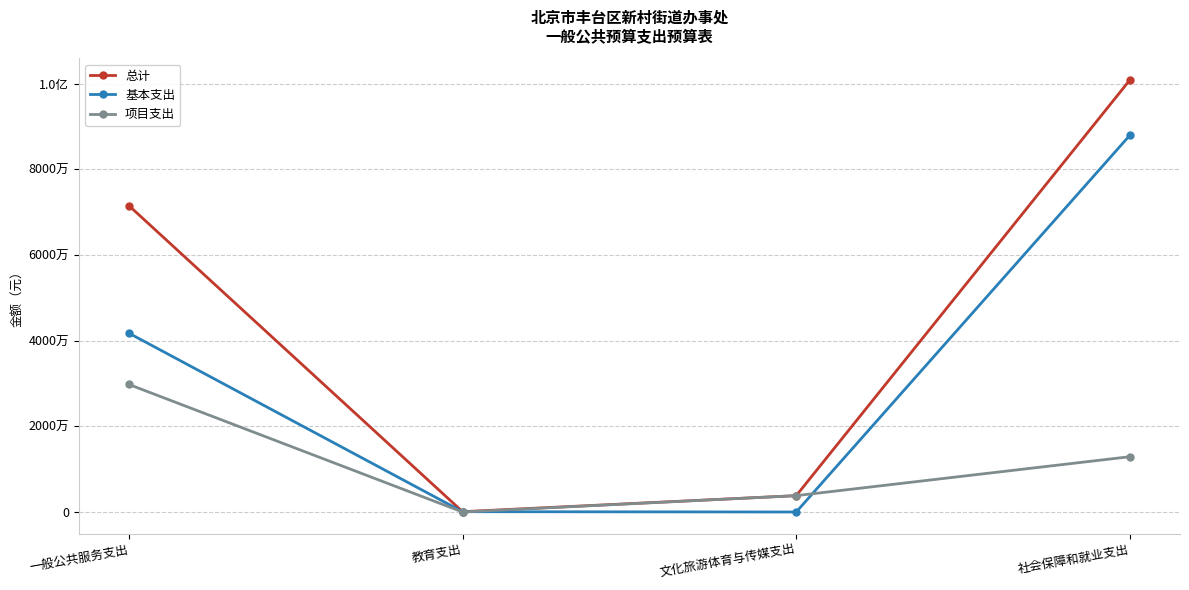

What are all the series names shown in the legend?

总计, 基本支出, 项目支出